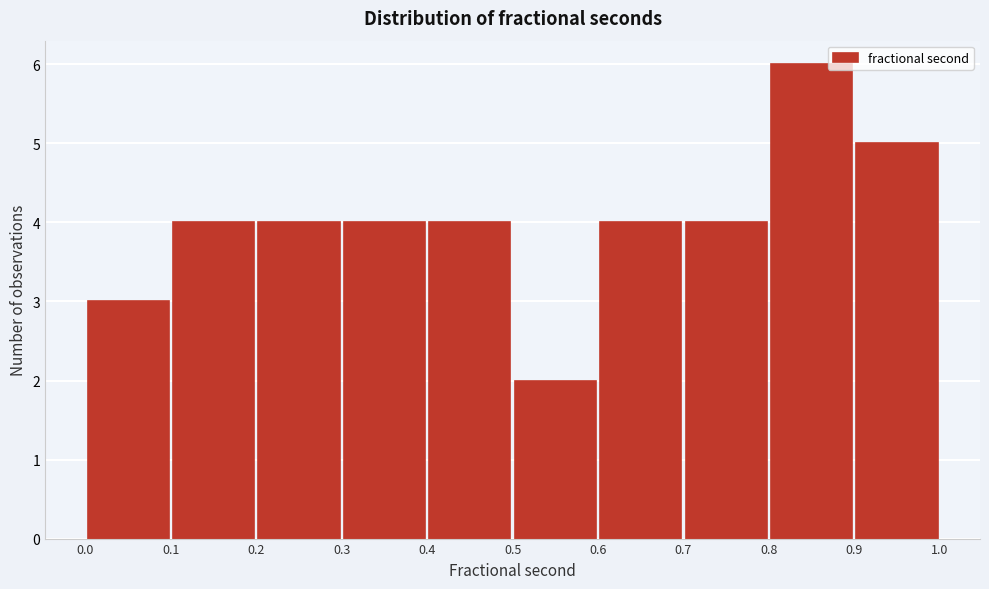

Reading left to right, transcribe this chart: for each bar, give the range it covers on the x-axis and its height. The values are not printed on the chart, so give them approximately, as read against the axis.

0.0 to 0.1: 3
0.1 to 0.2: 4
0.2 to 0.3: 4
0.3 to 0.4: 4
0.4 to 0.5: 4
0.5 to 0.6: 2
0.6 to 0.7: 4
0.7 to 0.8: 4
0.8 to 0.9: 6
0.9 to 1.0: 5